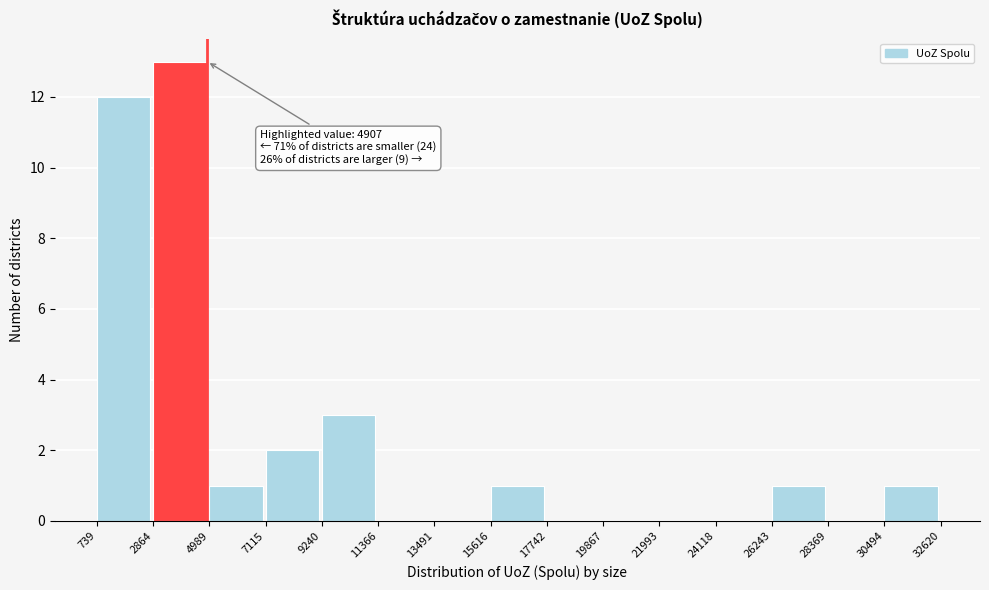

Over which range of the x-axis is the bar tallest?

2864 to 4989